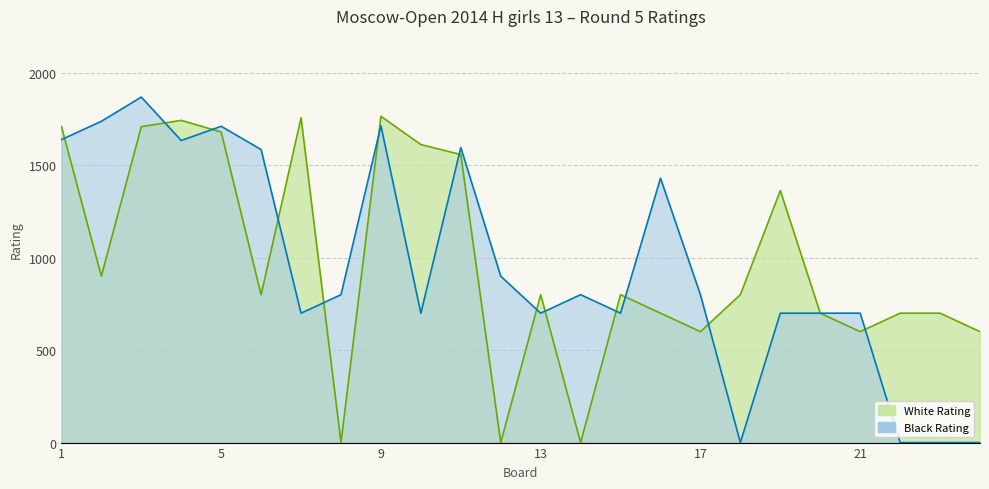

The White Rating series shows 2363 at 7. True or false?

False